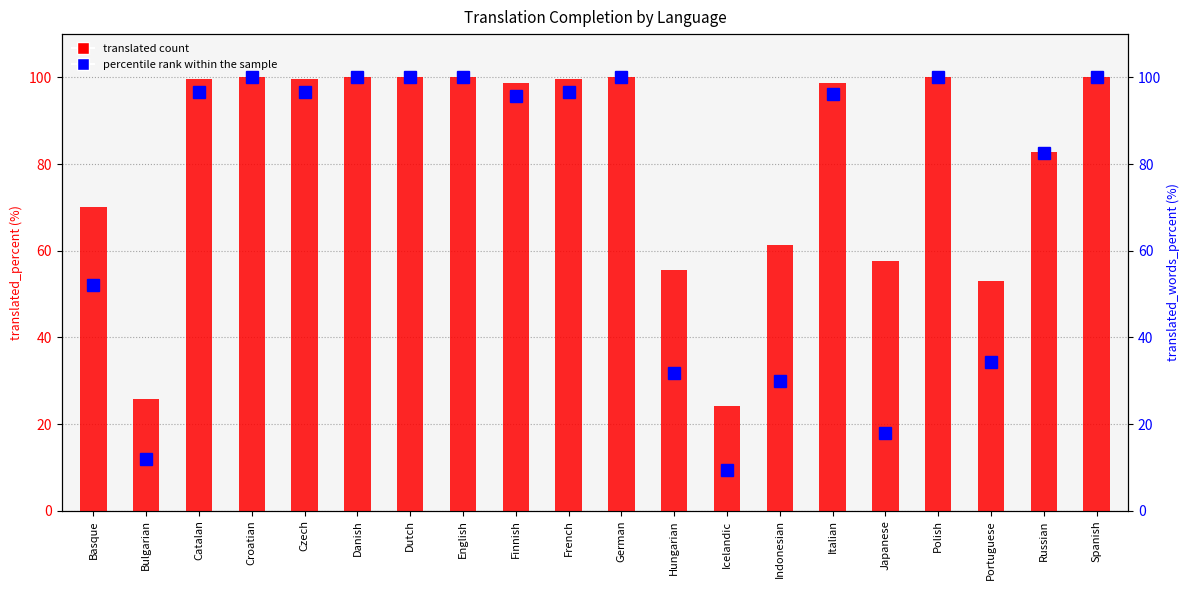

Is the value of translated count at Dutch greater than the value of percentile rank within the sample at Czech?

Yes